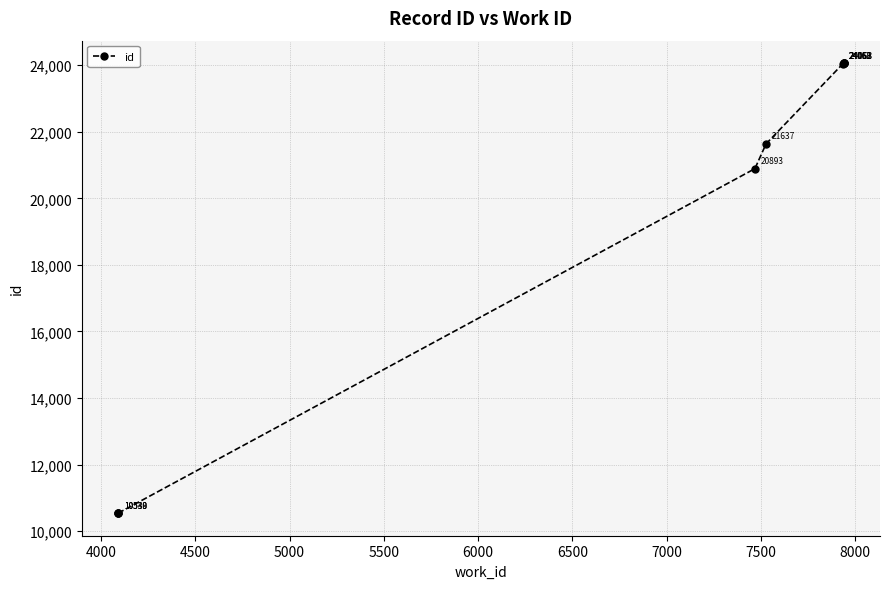

Reading left to right, what are all the values shown in this chart?

10538	10539	10540	20893	21637	24053	24060	24061	24062	24063